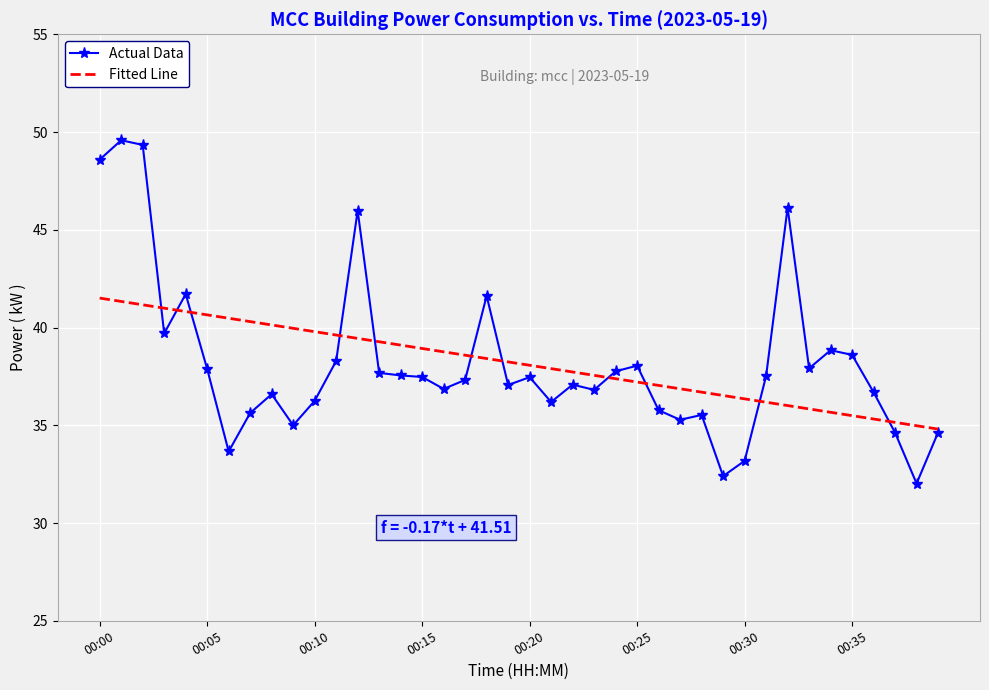

What is the minimum value for Actual Data?

32.0